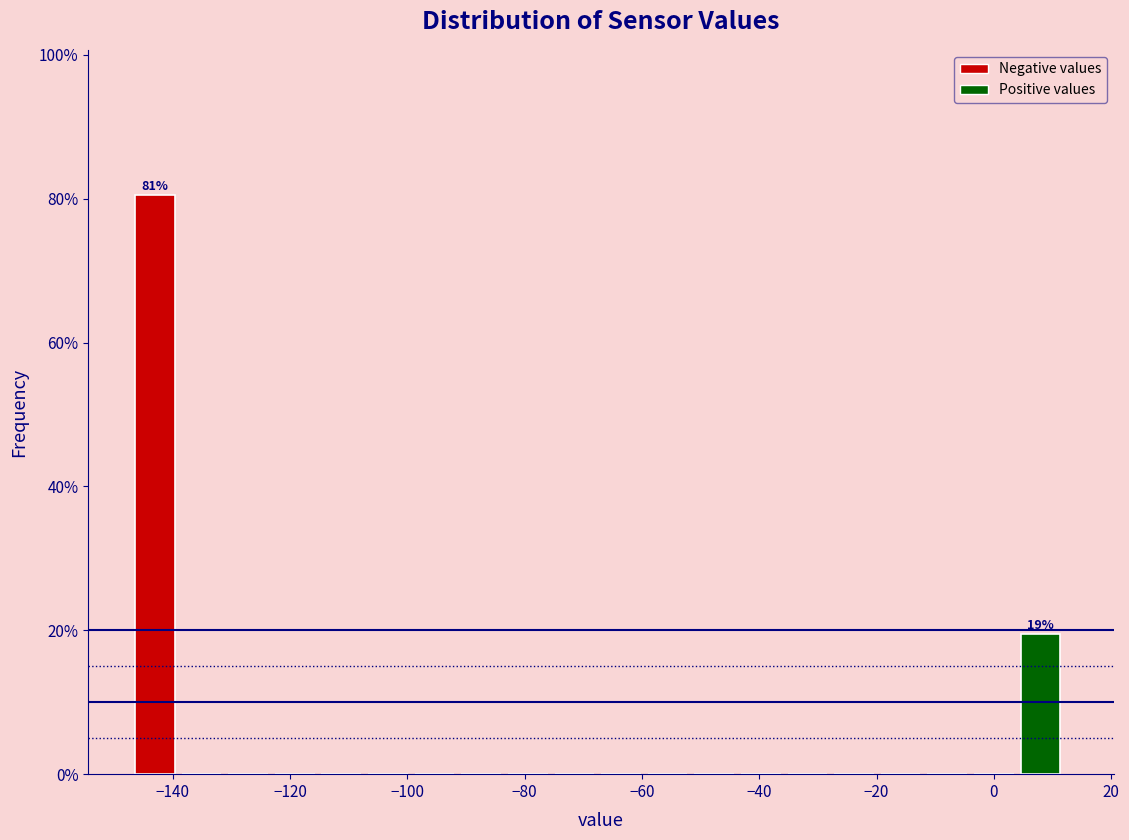

Read against the x-axis, roughly where is the centre of the tallest bar?

-144